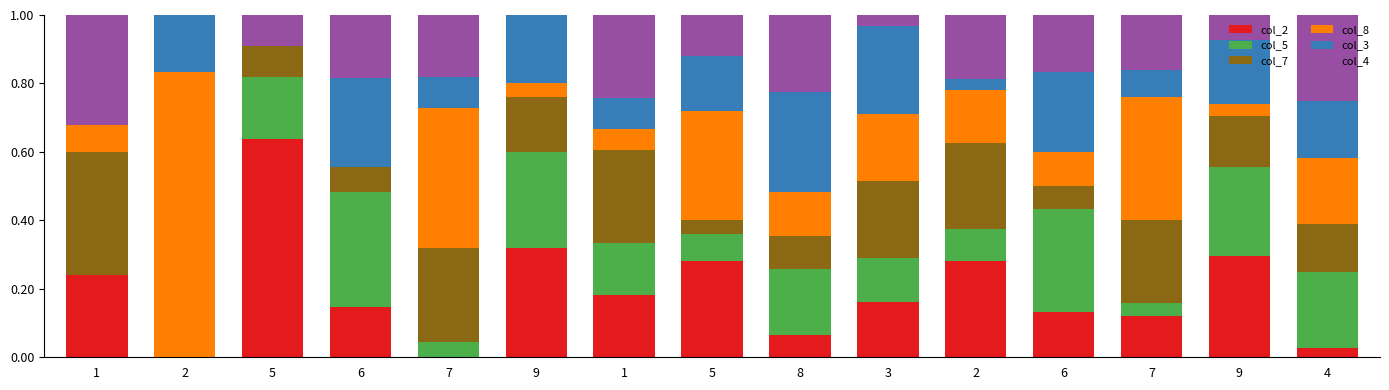

The col_4 series shows 0.0 at 9. True or false?

True